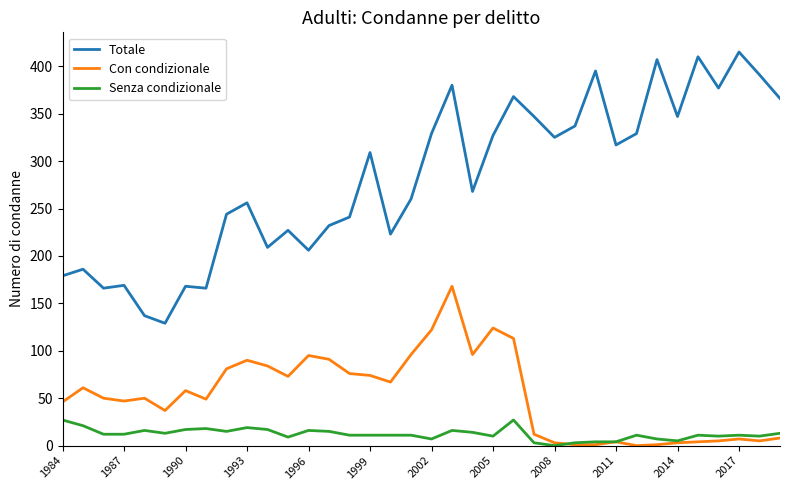

Which series has the widest spread of values?

Totale